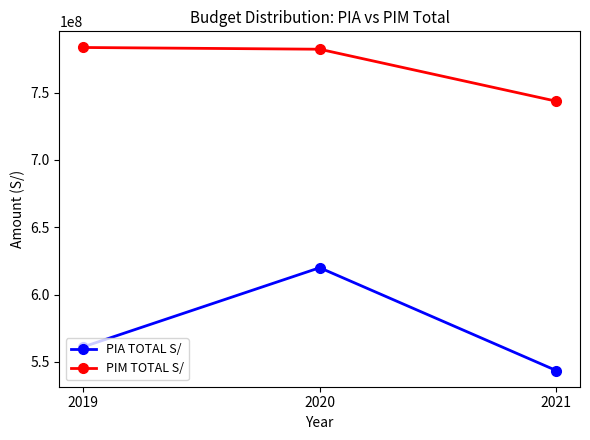

Rank the series by their maximum value, from highest to lowest.

PIM TOTAL S/, PIA TOTAL S/